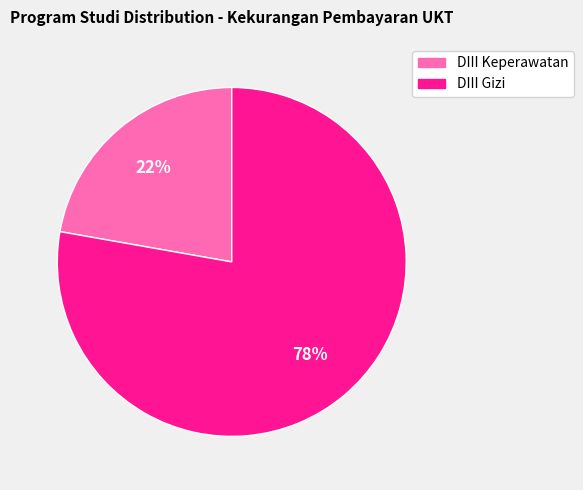

How many segments does this pie chart have?

2